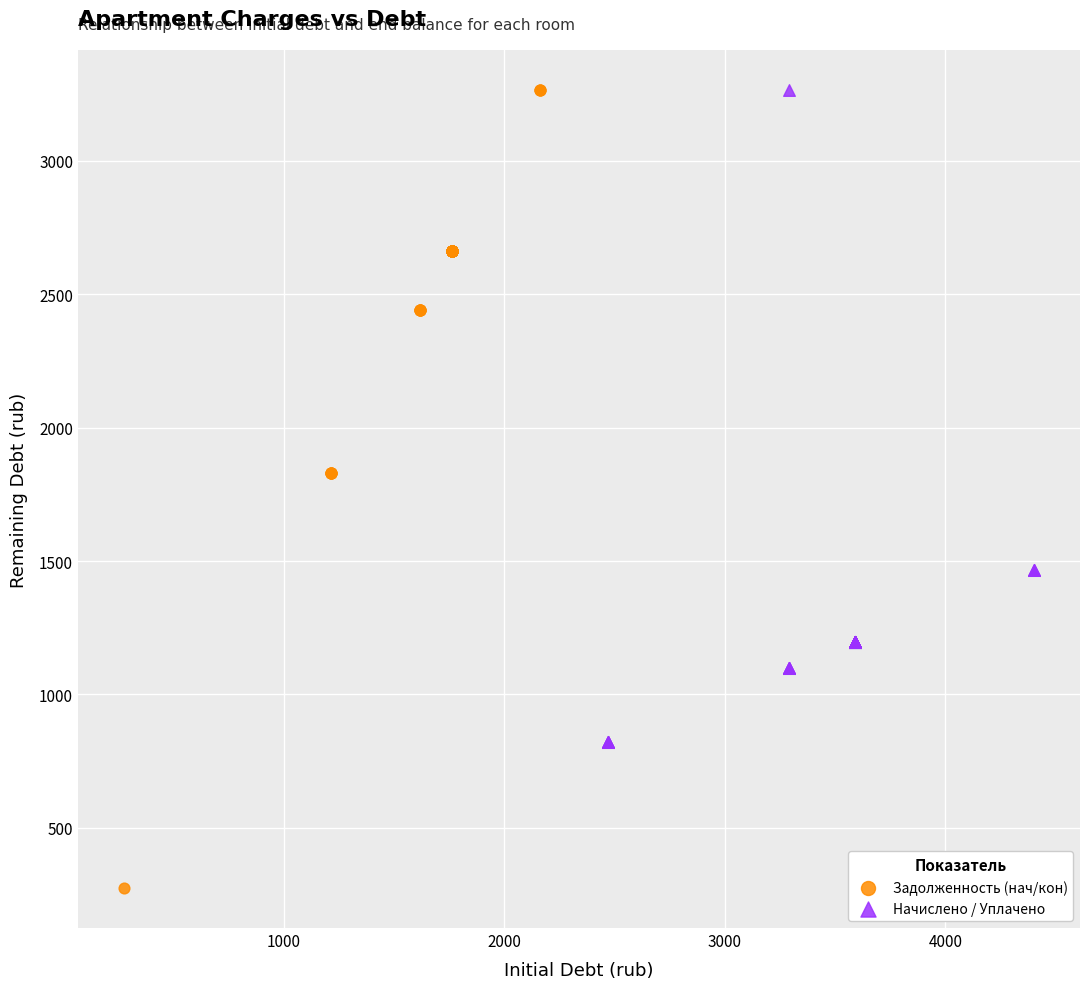

Which series contains the lowest Y value?

Задолженность (нач/кон)